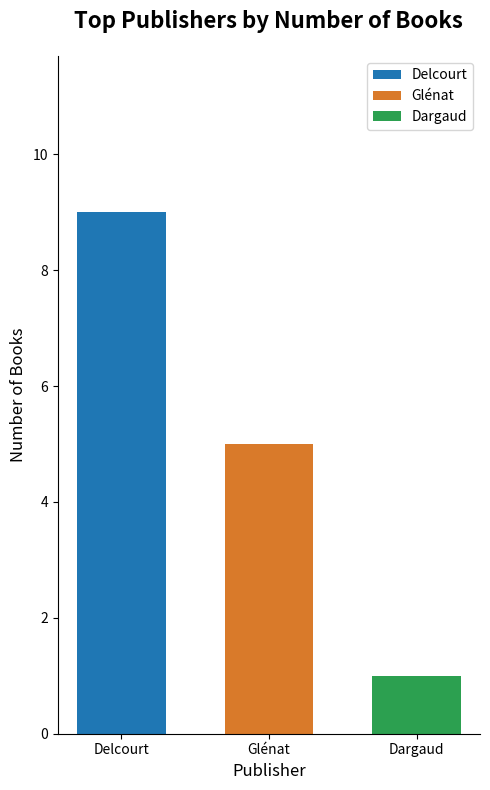

What is the maximum value for Delcourt?

9